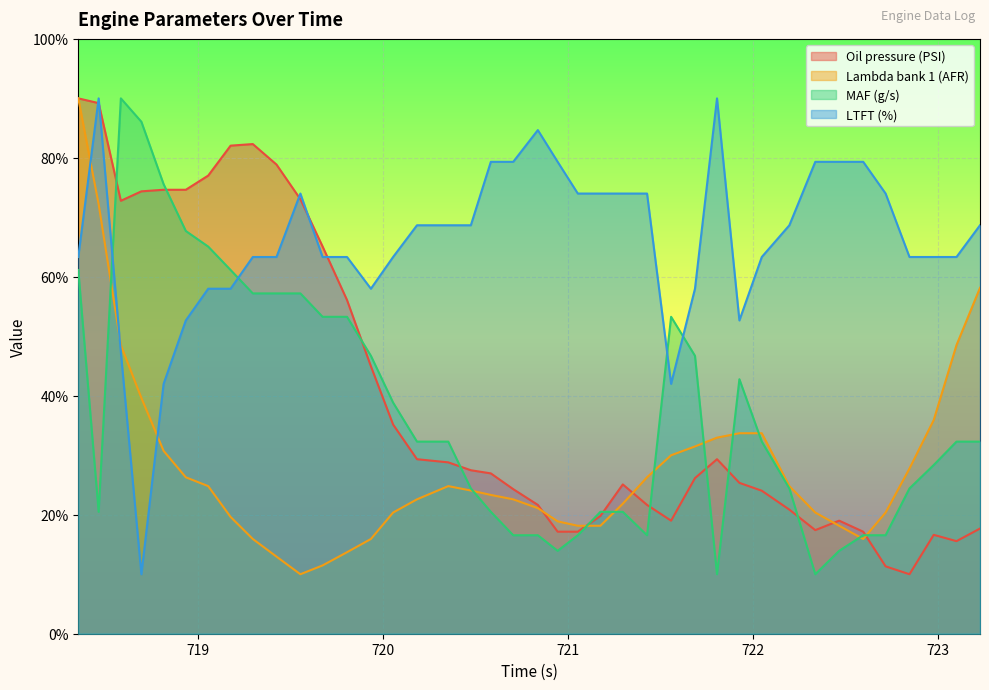

What is the lowest value of the MAF (g/s) series?

10.0